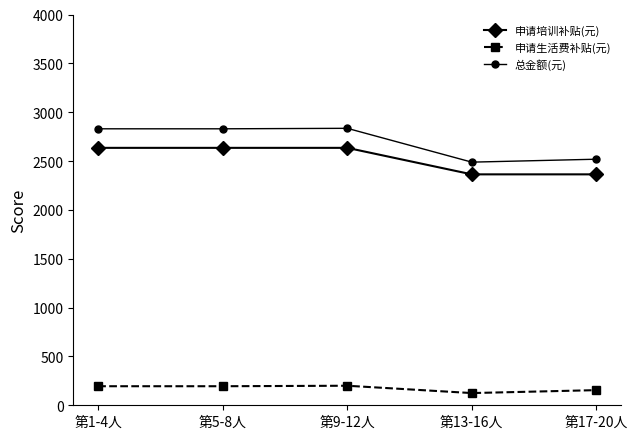

What position from the left is 第1-4人?

1